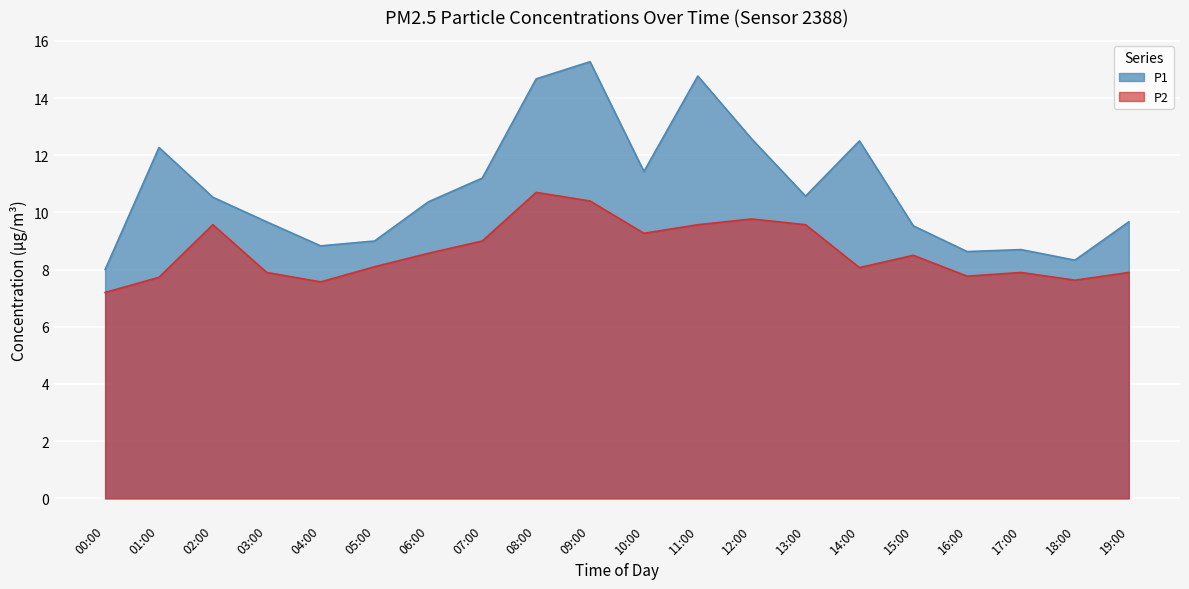

List the labels in order of P2 value, smallest first.

00:00, 04:00, 18:00, 01:00, 16:00, 03:00, 17:00, 19:00, 14:00, 05:00, 15:00, 06:00, 07:00, 10:00, 02:00, 11:00, 13:00, 12:00, 09:00, 08:00